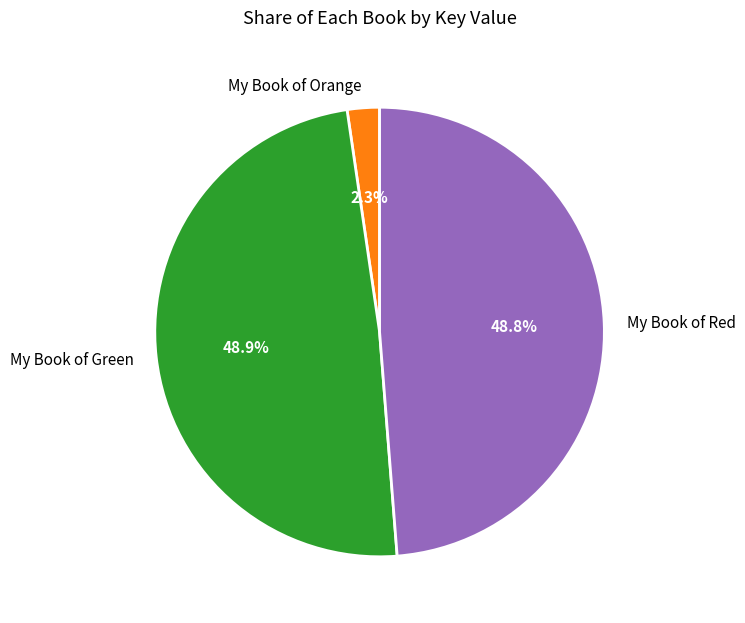

To the nearest percent, what percentage of the pie is My Book of Green?

49%